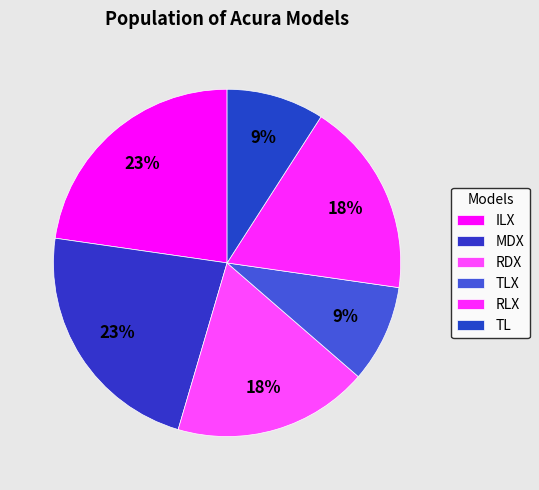

How many segments does this pie chart have?

6